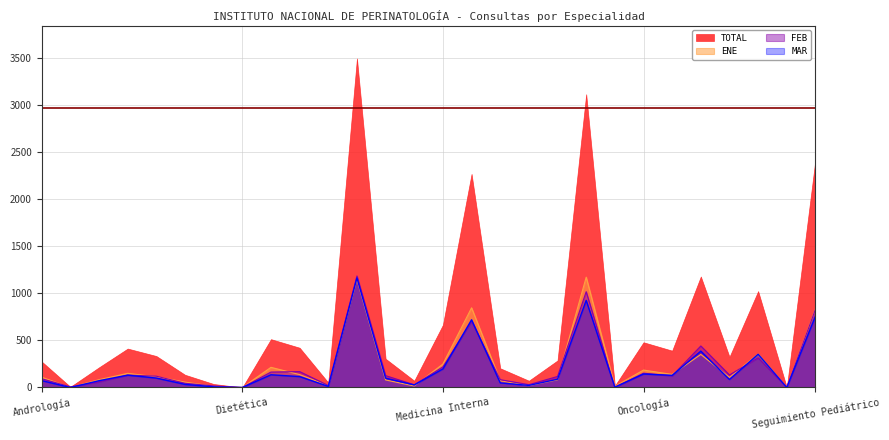

What is the highest value of the MAR series?

1162